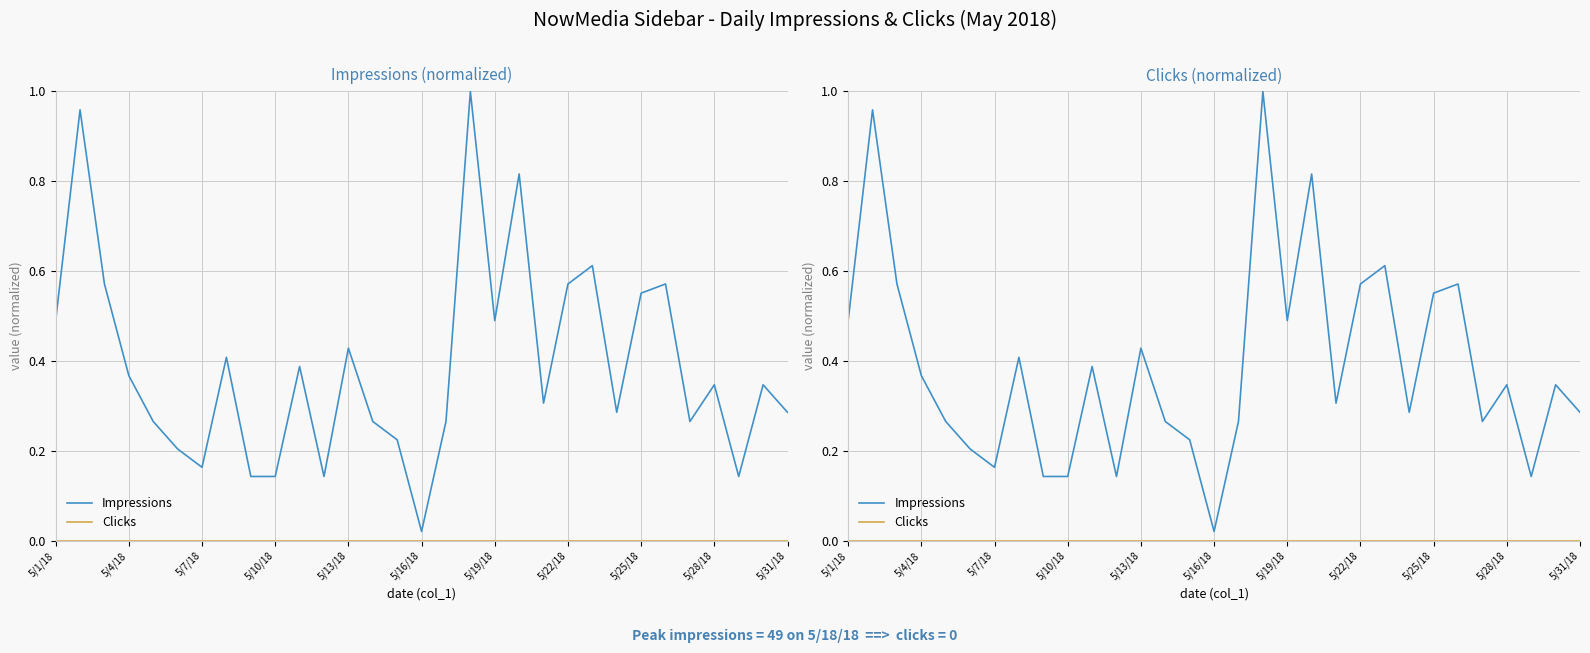

At how many categories does at least one series exceed 0?

31